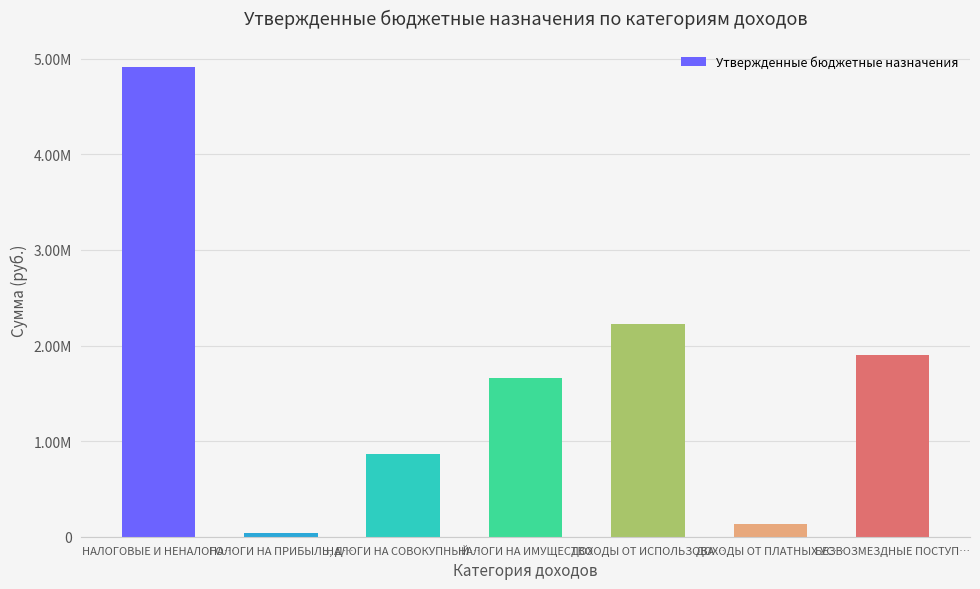

Does the chart contain any negative values?

No